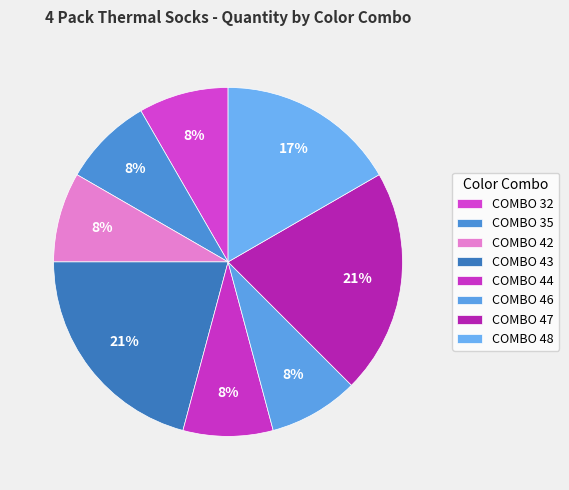

Count the number of slices in the pie.

8